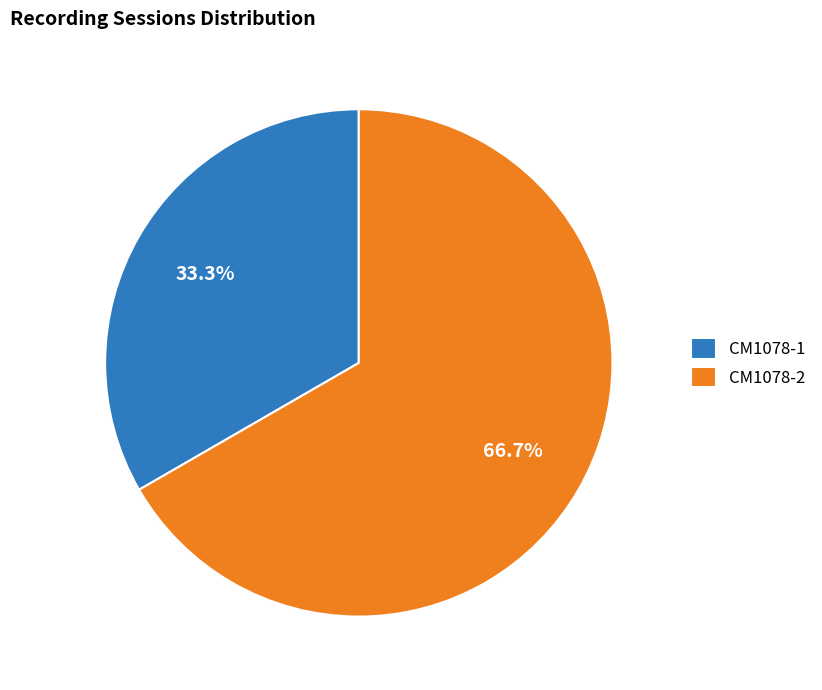

To the nearest percent, what percentage of the pie is CM1078-1?

33%